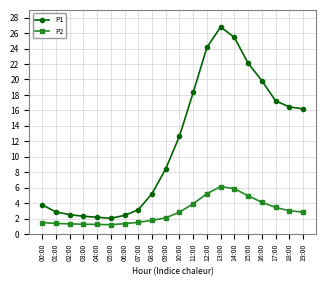

How many data points in P1 are less than 12?

10